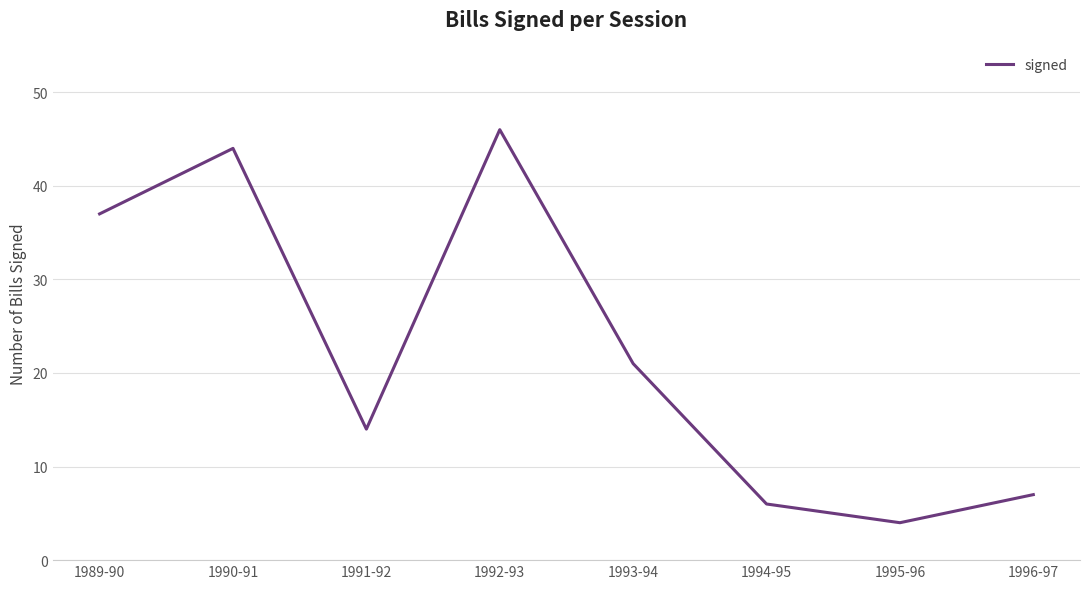

The chart shows a value of 2 at 1995-96. True or false?

False